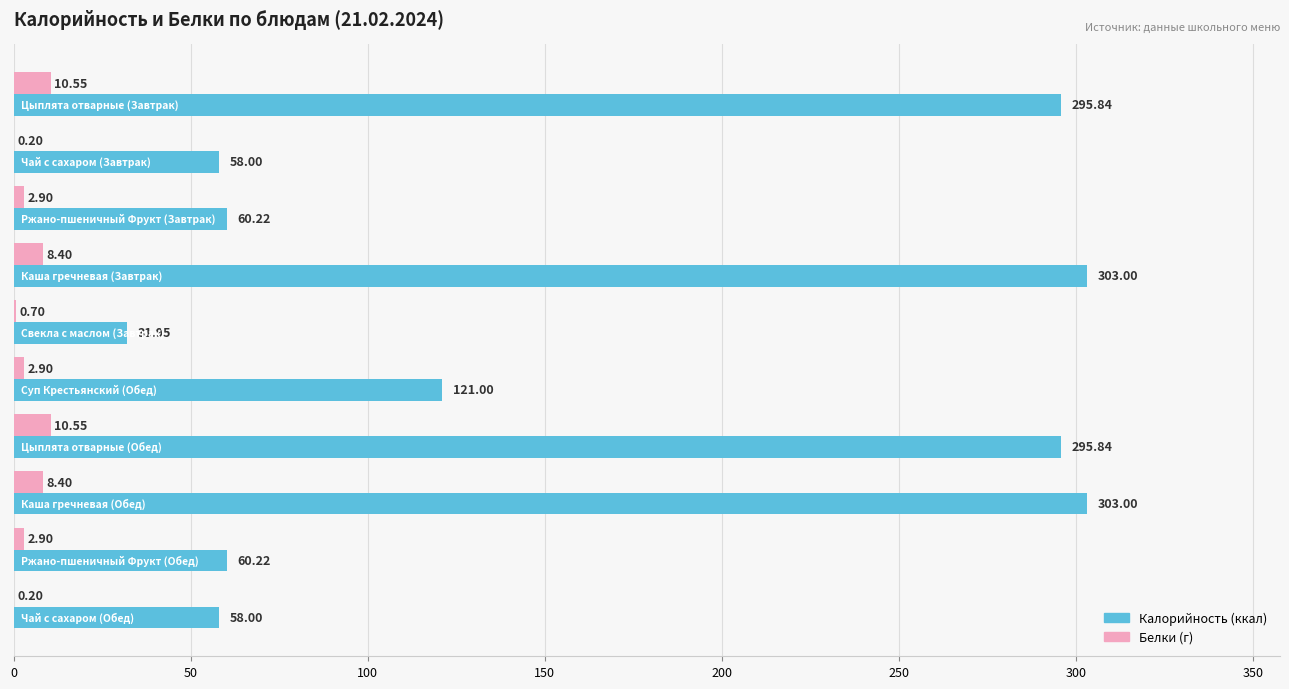

The Калорийность series shows 59.7 at 250. True or false?

False